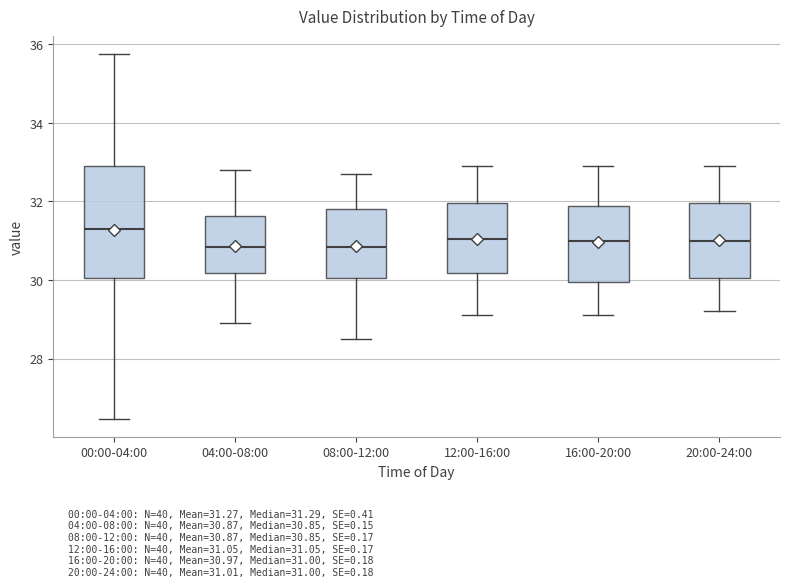

Reading left to right, read every box against the y-axis: the position of its median line, the range the box covers, and the ends of its whiskers. The values are not printed on the chart, so give them approximately, as read against the axis.

00:00-04:00: median 31.2, box 30.0 to 33.0, whiskers 26.4 to 35.8
04:00-08:00: median 30.8, box 30.2 to 31.6, whiskers 29.0 to 32.8
08:00-12:00: median 30.8, box 30.0 to 31.8, whiskers 28.6 to 32.8
12:00-16:00: median 31.0, box 30.2 to 32.0, whiskers 29.2 to 33.0
16:00-20:00: median 31.0, box 30.0 to 31.8, whiskers 29.2 to 33.0
20:00-24:00: median 31.0, box 30.0 to 32.0, whiskers 29.2 to 33.0